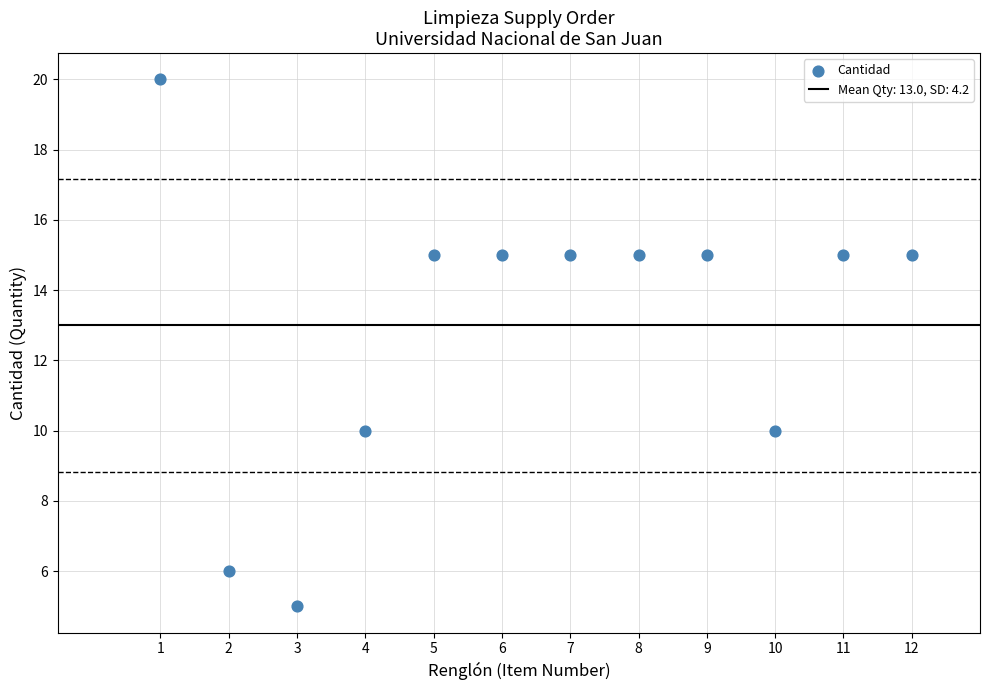

What is the range of X values (max minus min)?

11